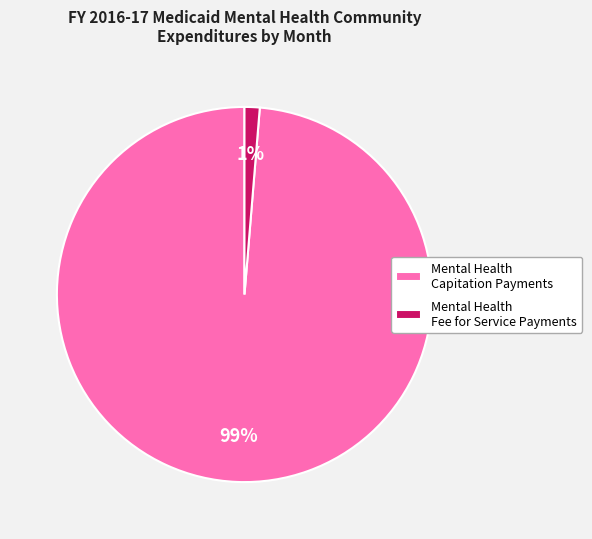

True or false: Mental Health Capitation Payments accounts for 99% of the total.

True